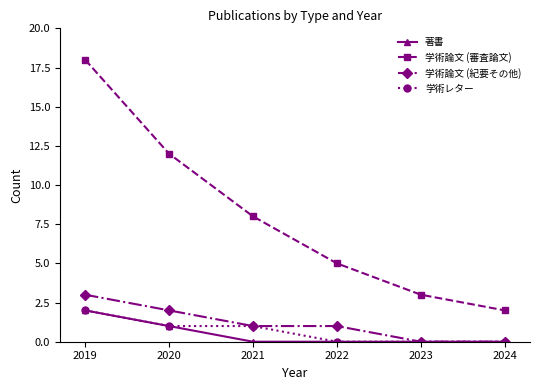

Reading right to left, transcribe all the data shown in this chart.

著書: 0	0	0	0	1	2
学術論文 (審査論文): 2	3	5	8	12	18
学術論文 (紀要その他): 0	0	1	1	2	3
学術レター: 0	0	0	1	1	2